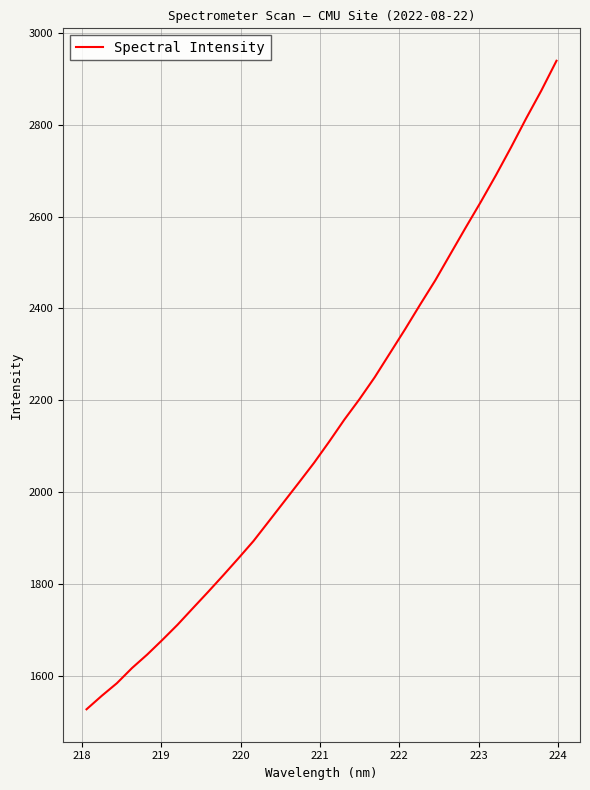

What is the greatest value displayed?

2939.3